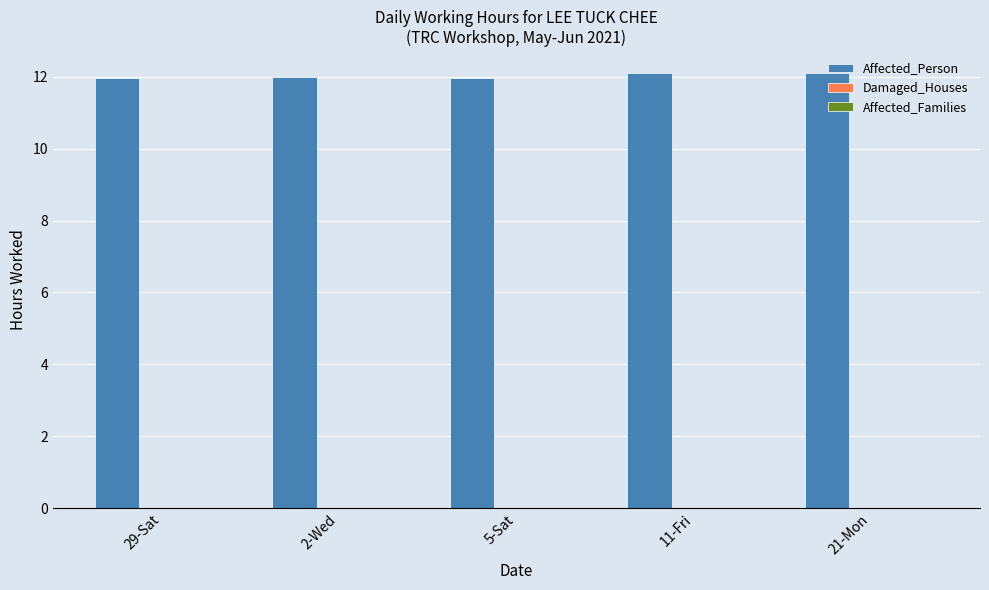

What is the smallest value displayed?

12.0